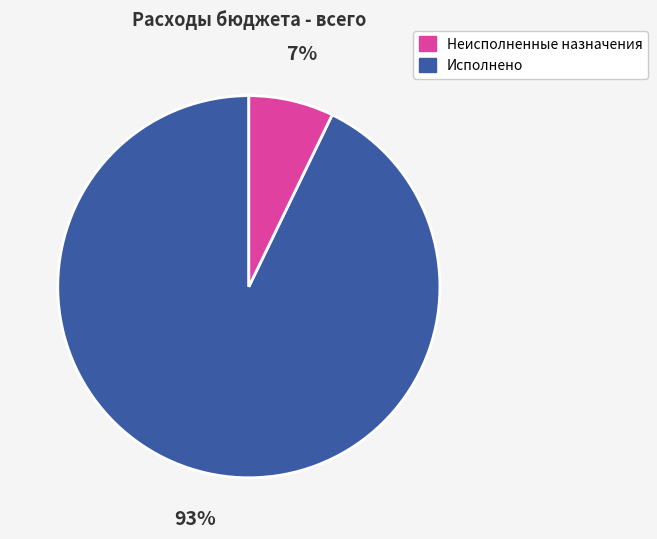

To the nearest percent, what is the average slice percentage?

50%